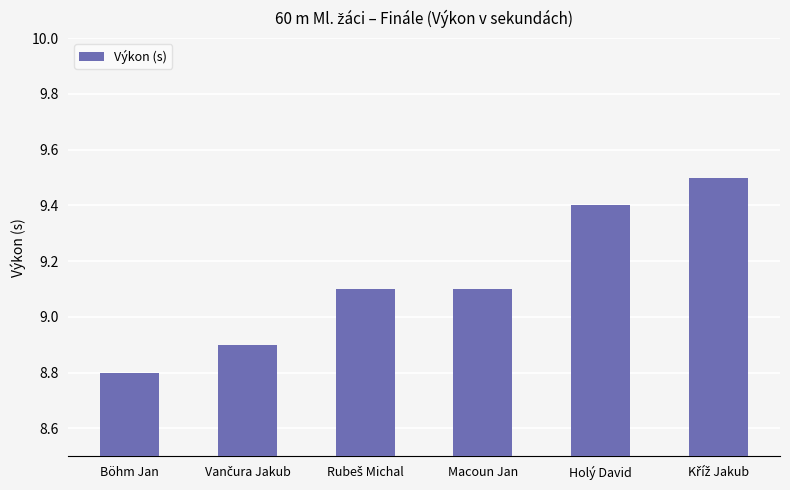

The value at Macoun Jan is 16.0. True or false?

False